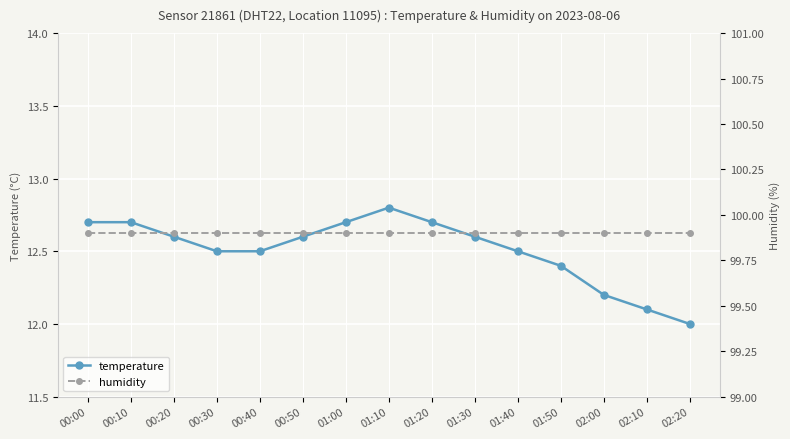

What is the label of the 10th point from the left?

01:30